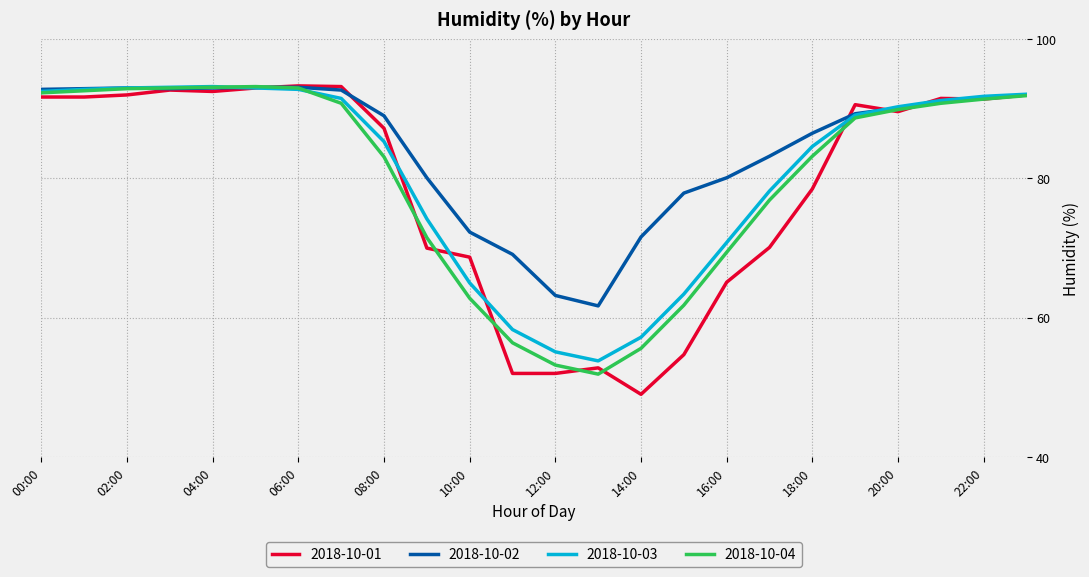

What is the lowest value of the 2018-10-04 series?

51.9